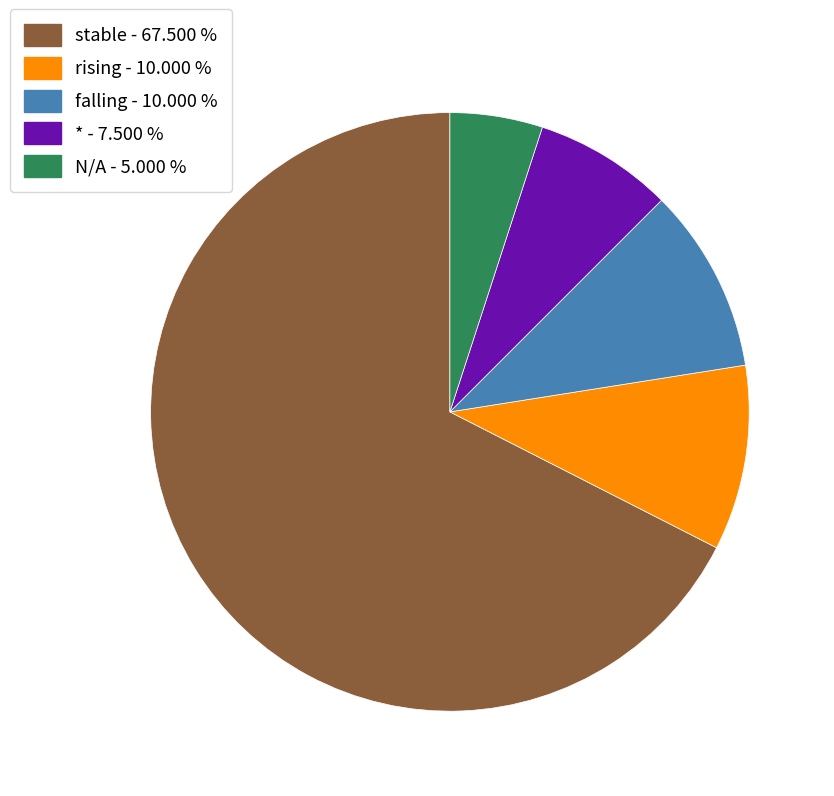

Is there any slice that represents more than half of the pie?

Yes